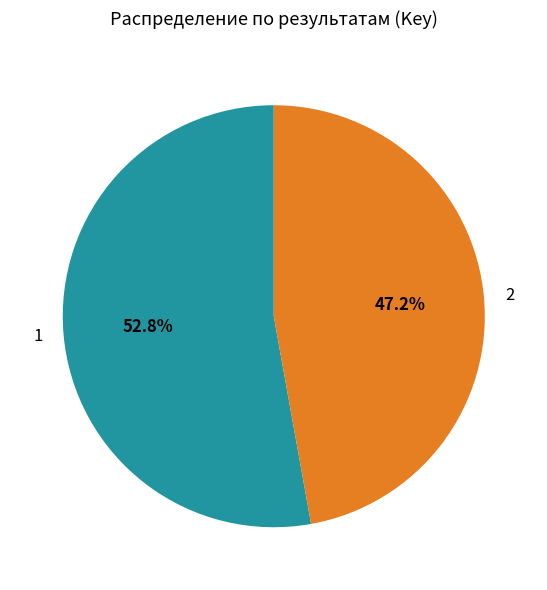

True or false: 2 accounts for 53% of the total.

False